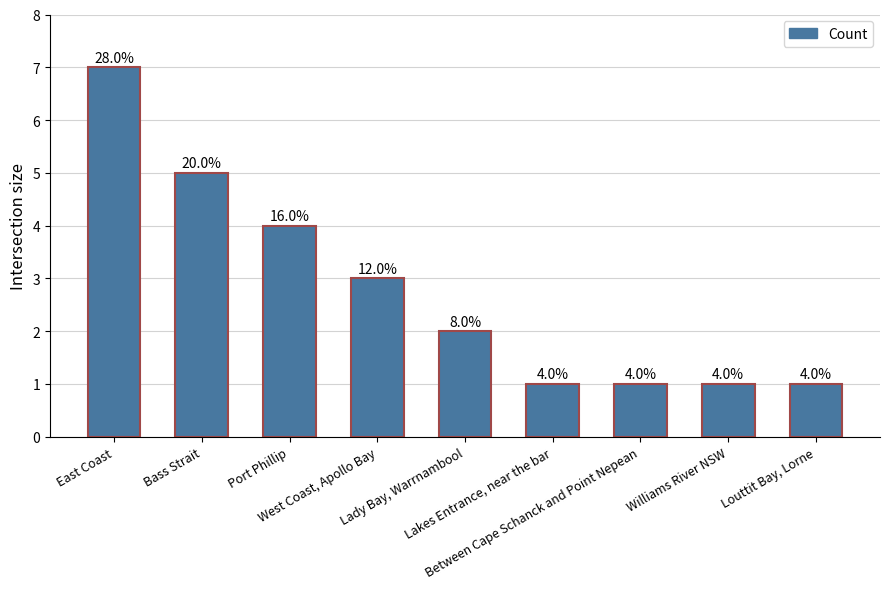

What is the change in value from Port Phillip to Williams River NSW?

-3